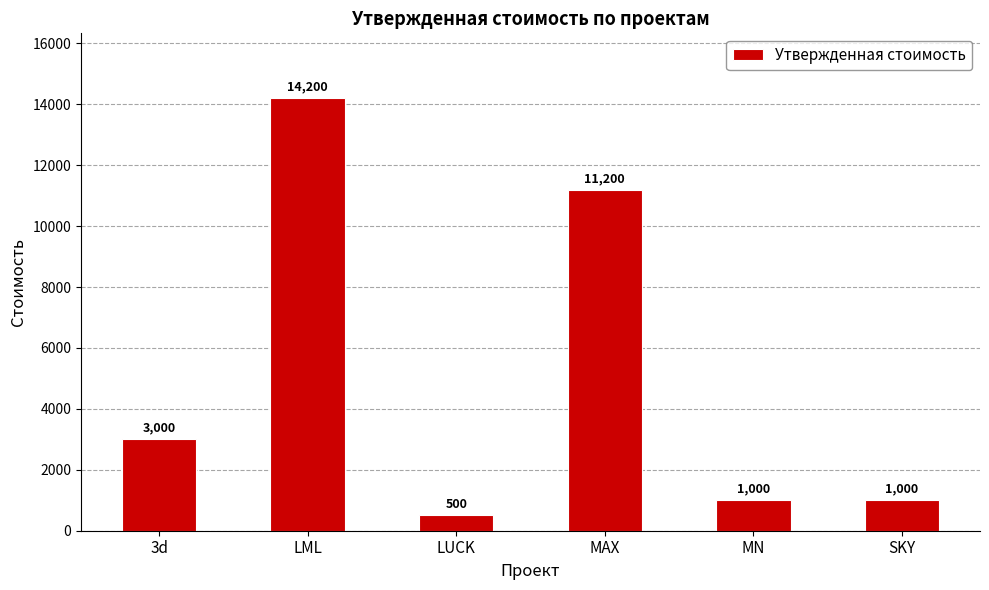

What is the smallest value displayed?

500